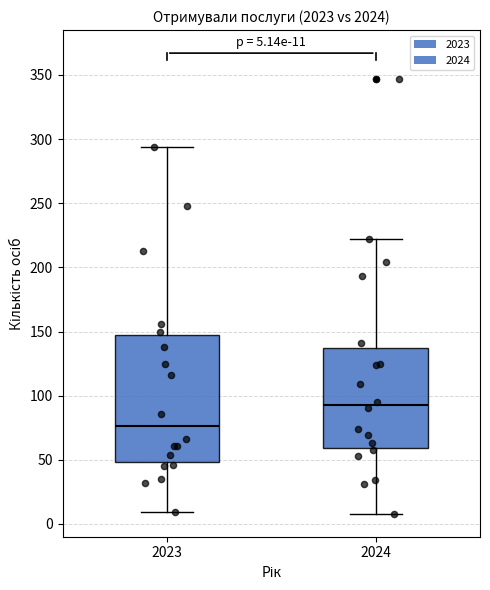

Comparing the boxes themselves (not the whiskers), which one is the tallest?

2023